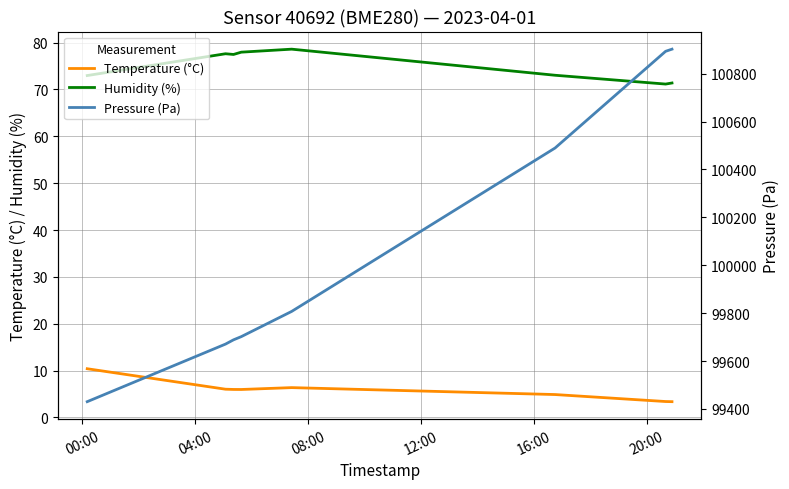

What is the highest value of the Humidity (%) series?

78.6